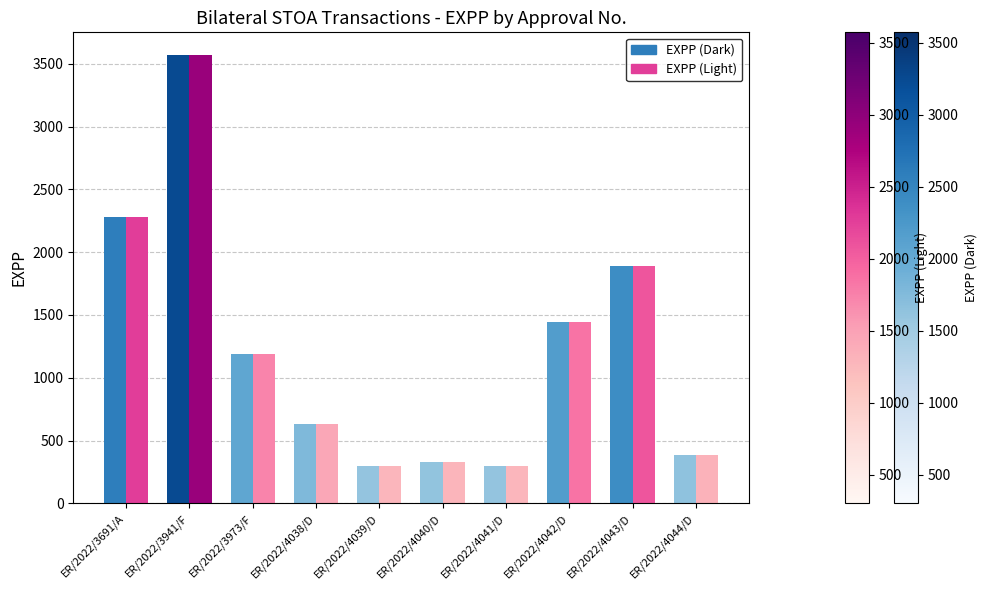

Is it true that EXPP (Light) equals 630.5 at ER/2022/4038/D?

True